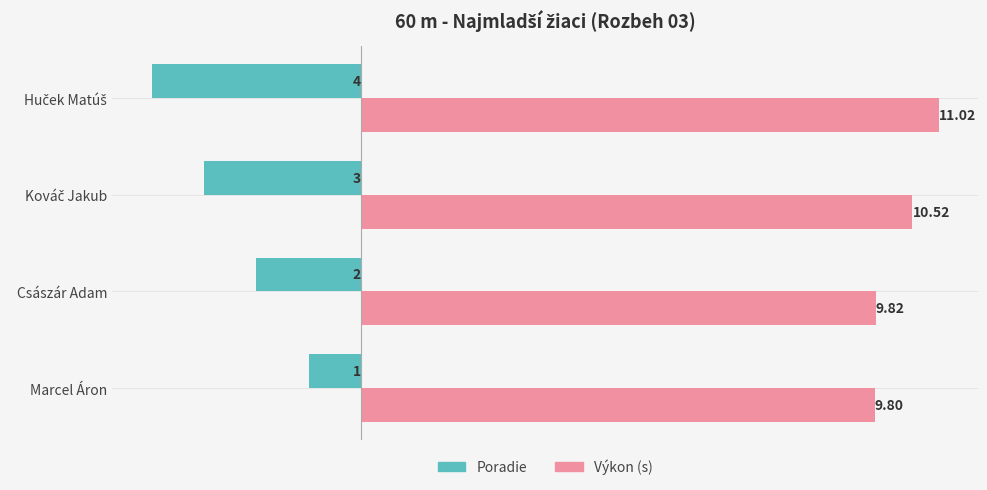

At which category is the sum across all series the highest?

Marcel Áron